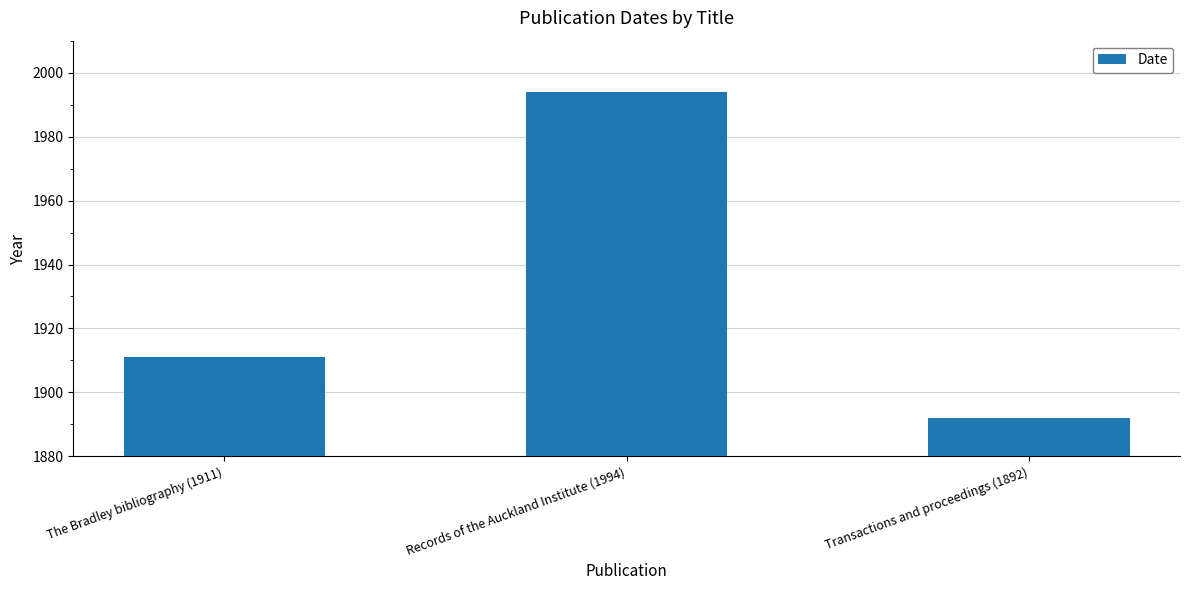

Which label corresponds to the largest value in the chart?

Records of the Auckland Institute (1994)